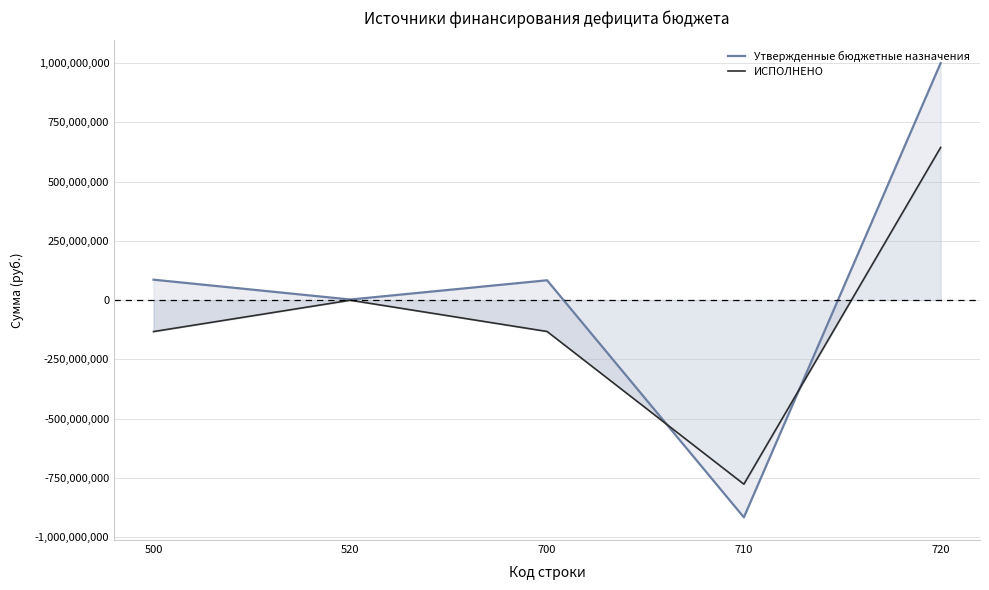

True or false: Утвержденные бюджетные назначения has a value of 83711498.5 at 700.

True